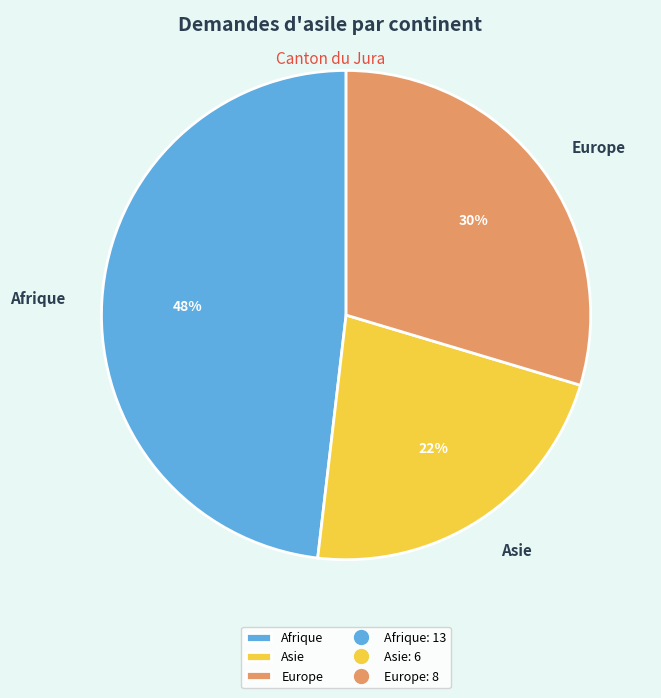

Does any single category account for the majority?

No